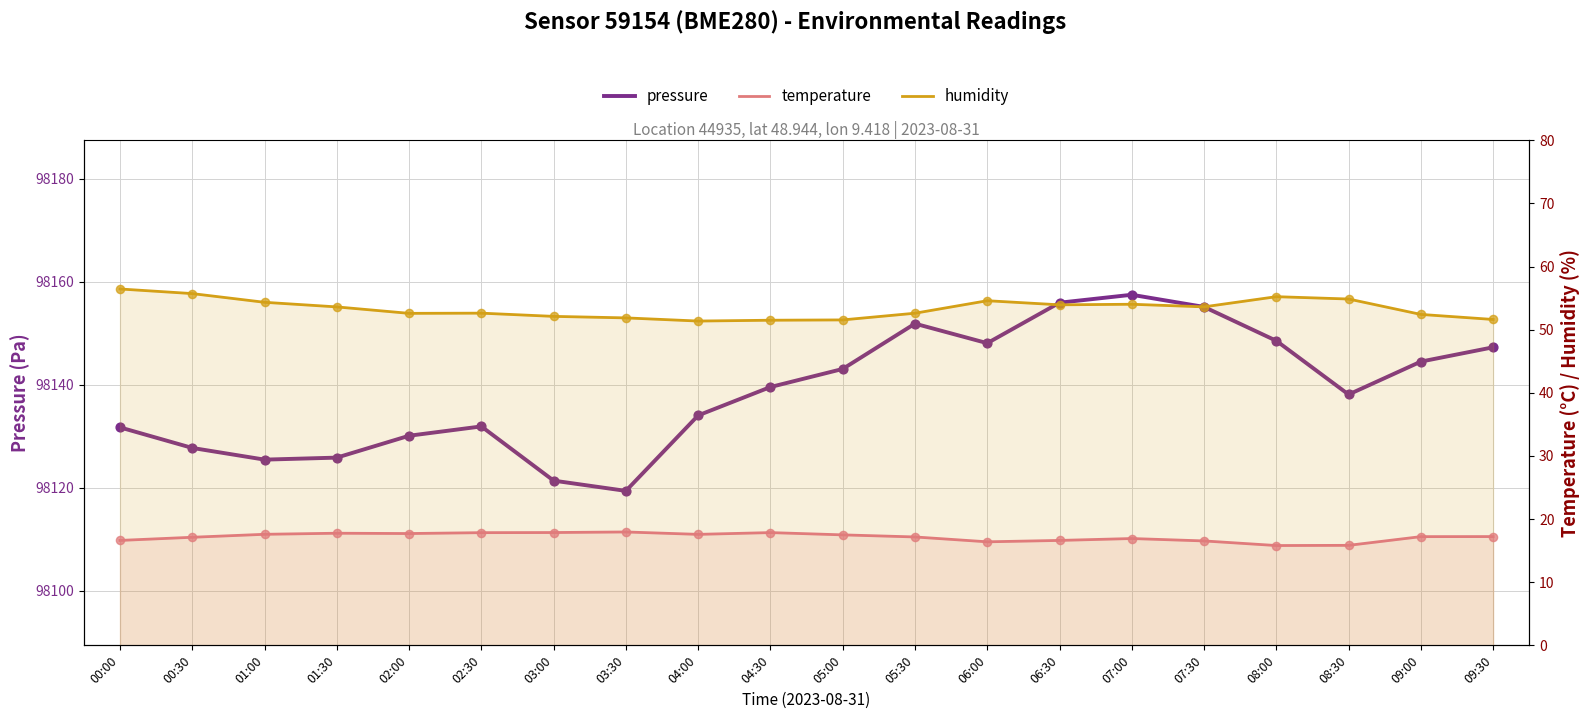

Which series has the largest total across all categories?

pressure